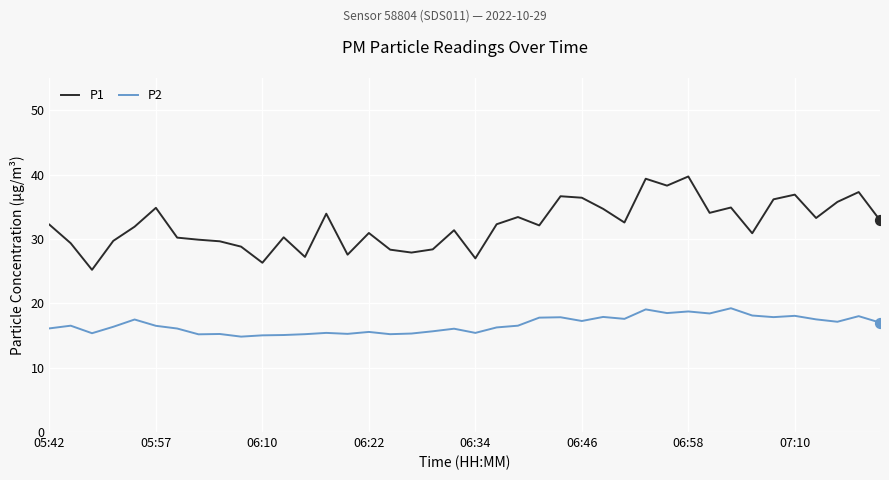

Which series has the largest total across all categories?

P1